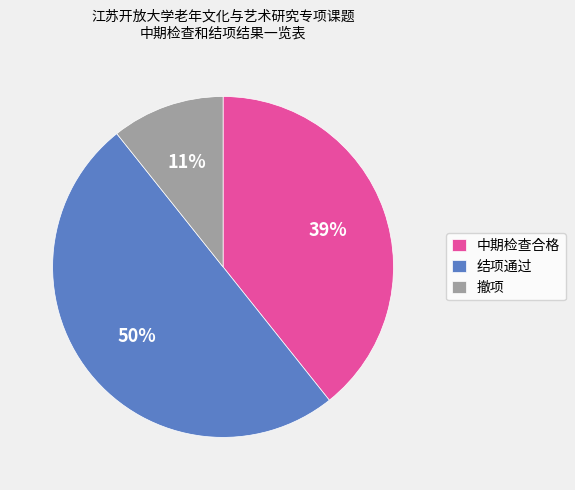

To the nearest percent, what is the combined percentage of 中期检查合格 and 撤项?

50%